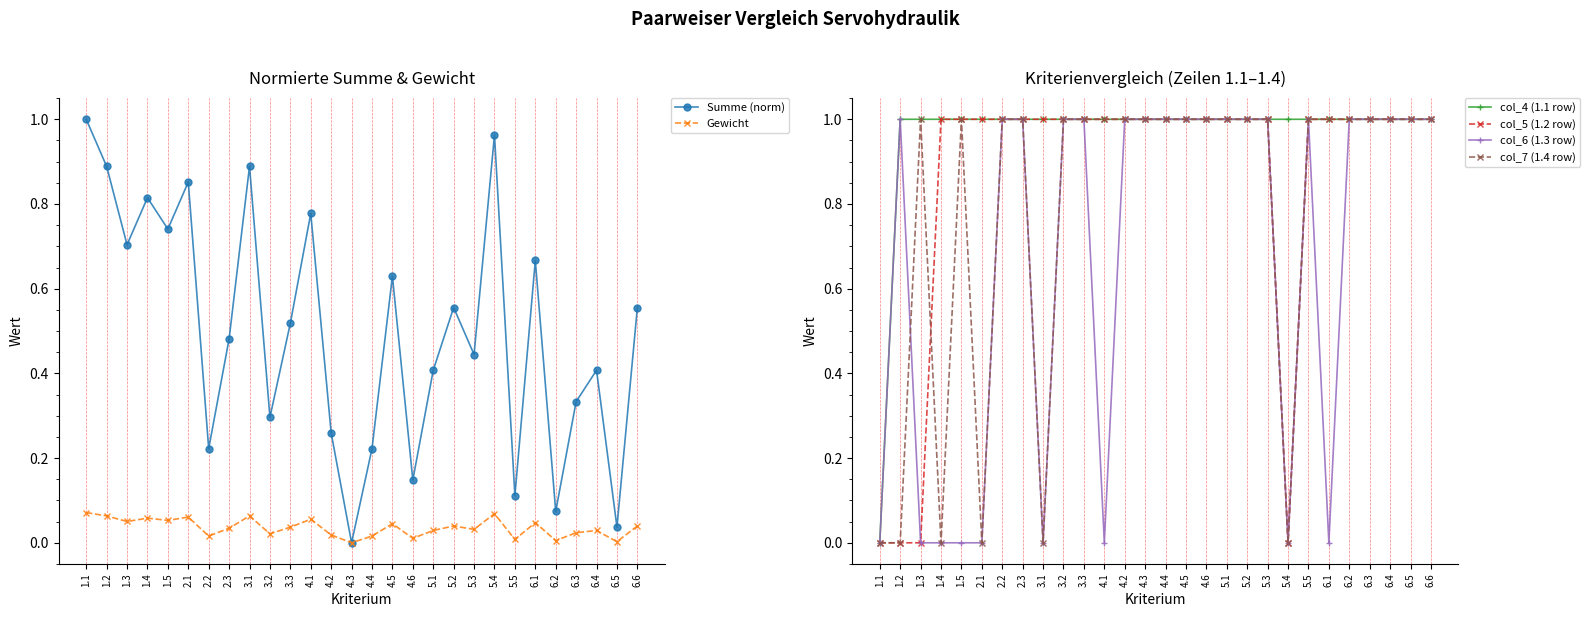

True or false: Summe (norm) has more than 2 points higher than both neighbors.

True